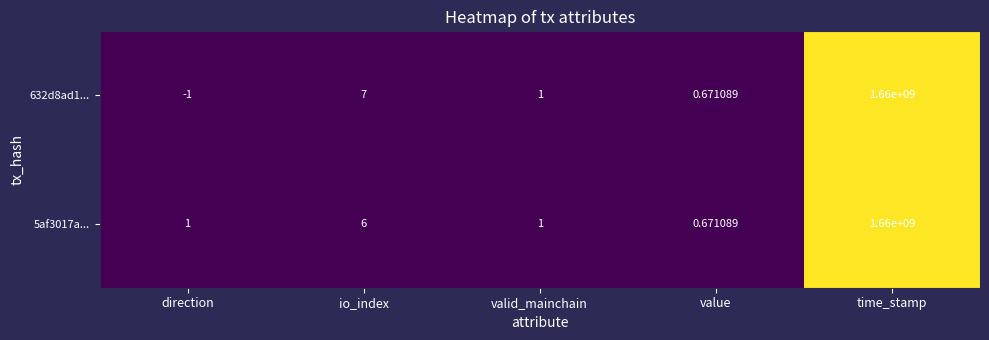

At which category is the sum across all series the highest?

time_stamp